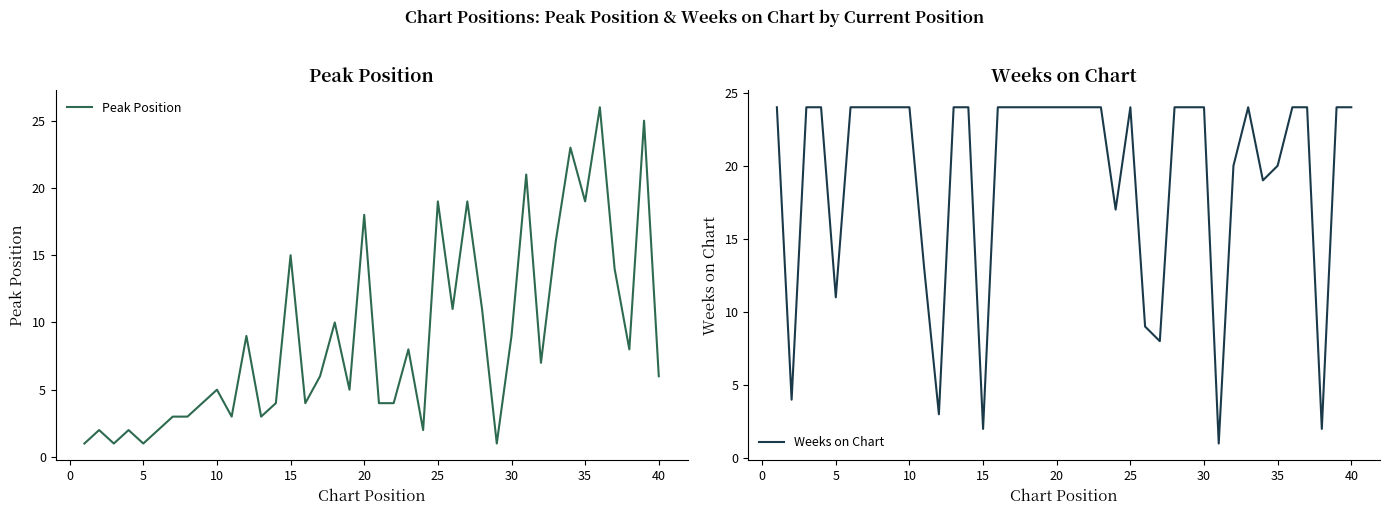

True or false: Peak Position has more than 0 points higher than both neighbors.

True